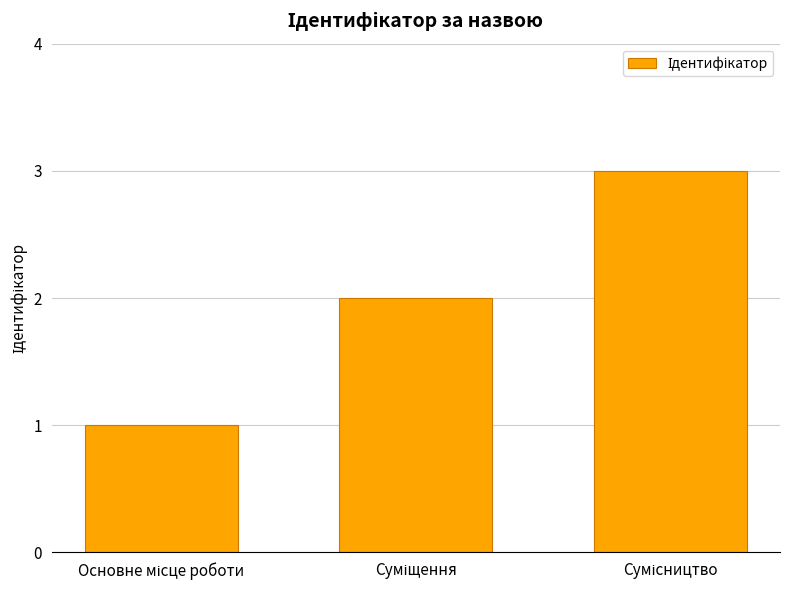

What is the greatest value displayed?

3